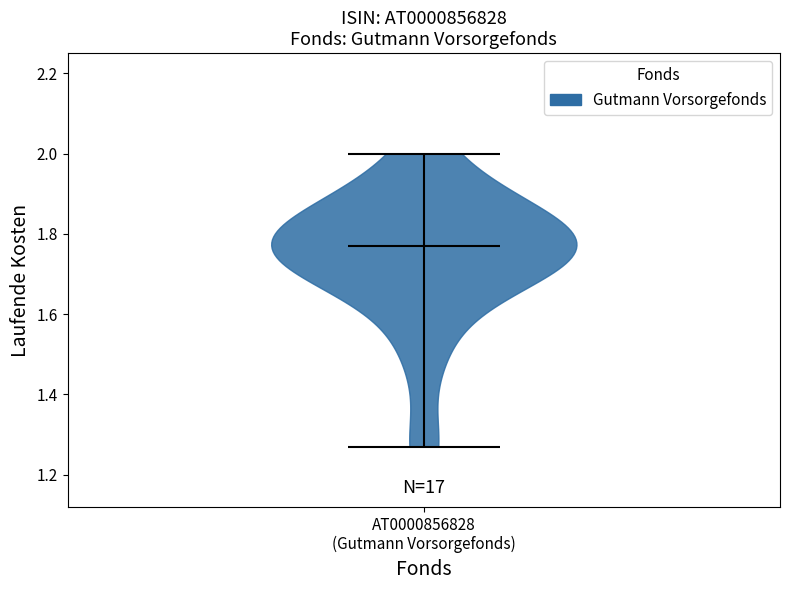

Where does the median line of the violin for AT0000856828 (Gutmann Vorsorgefonds) sit on the y-axis? The values are not printed on the chart, so give them approximately, as read against the axis.

1.78